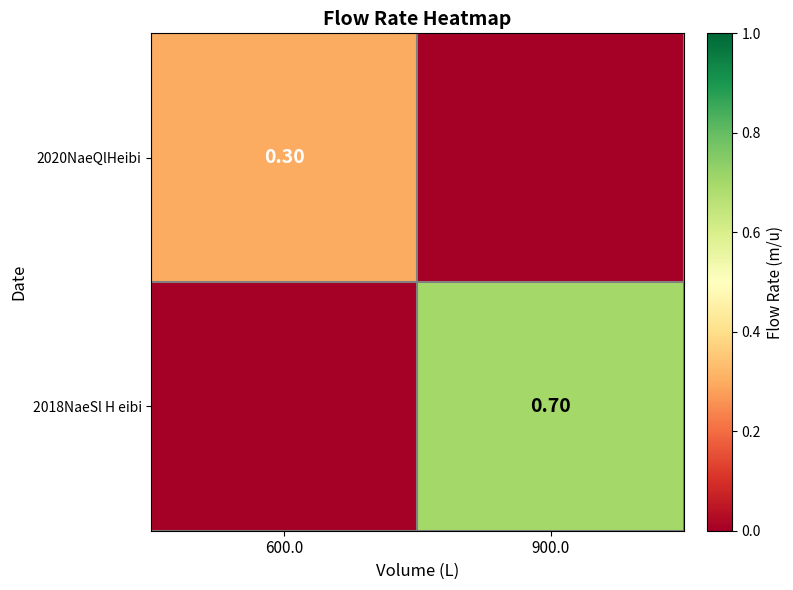

Rank the categories by 2018NaeSl H eibi value from lowest to highest.

600.0, 900.0